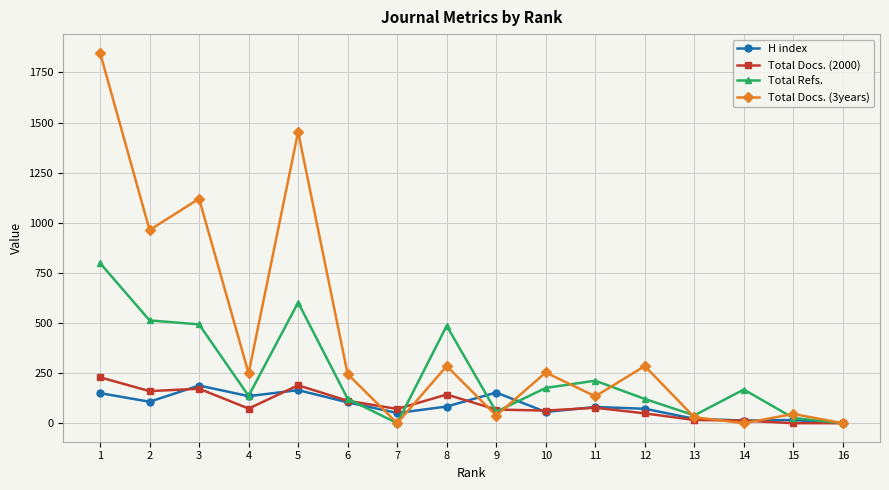

How many values in the H index series are below 83?

8